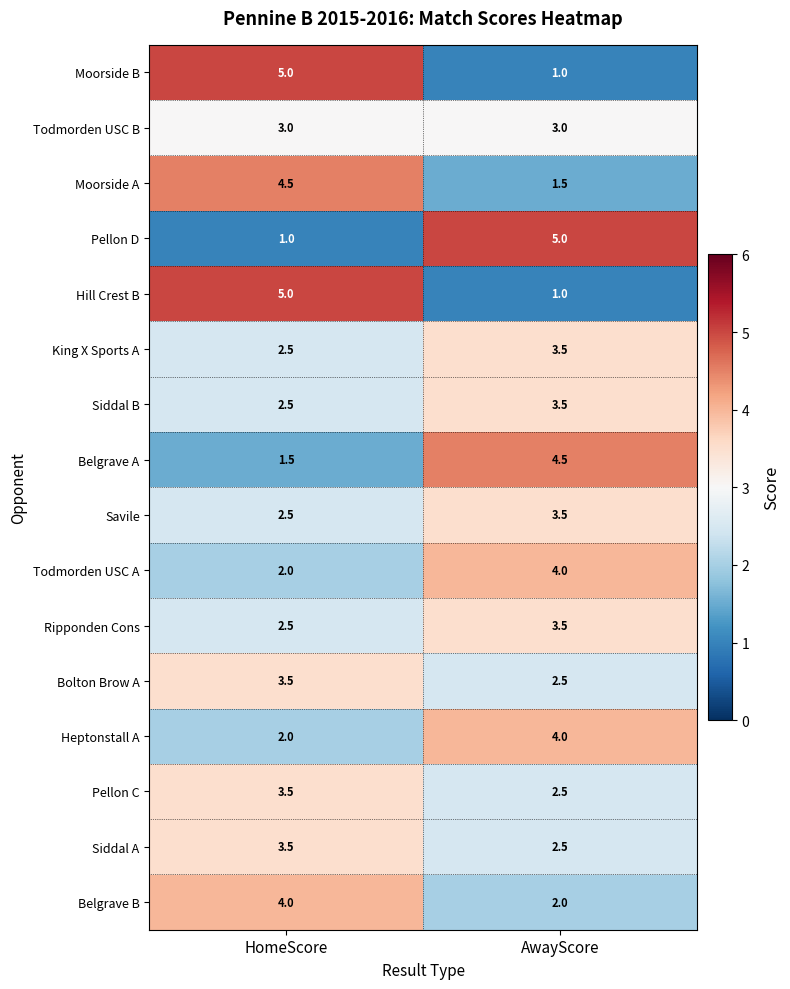

What is the difference between the highest and lowest values at HomeScore?

4.0